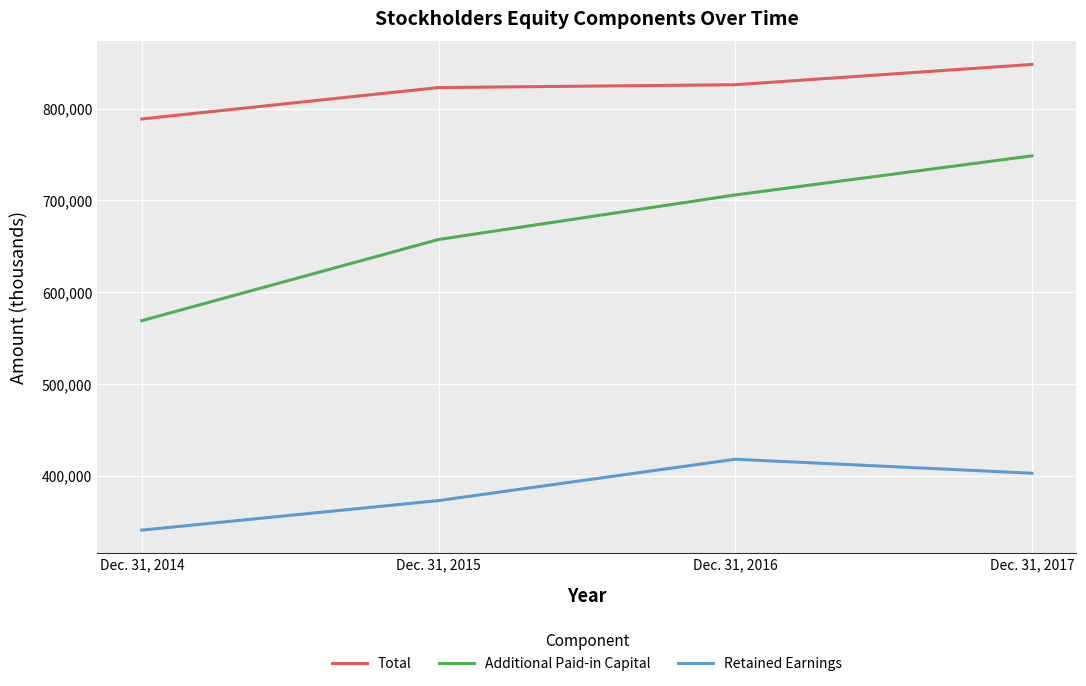

Which label corresponds to the largest value in the chart?

Dec. 31, 2017